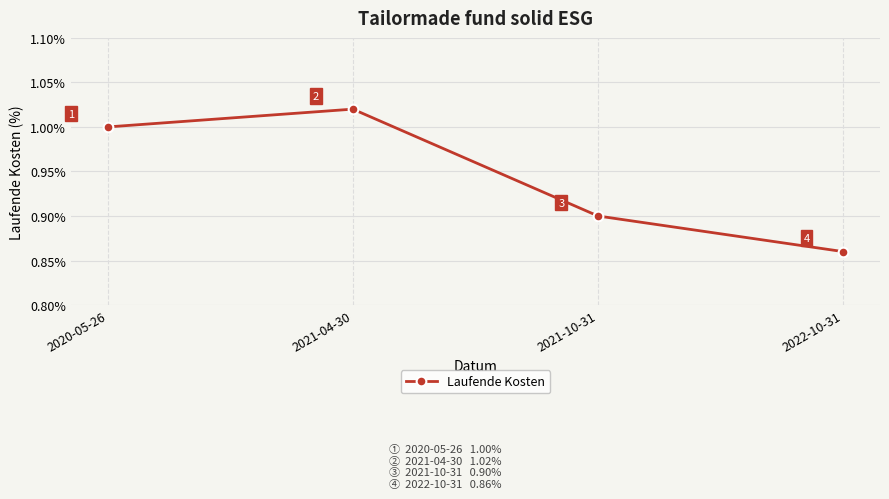

How many values are between 0 and 1?

3